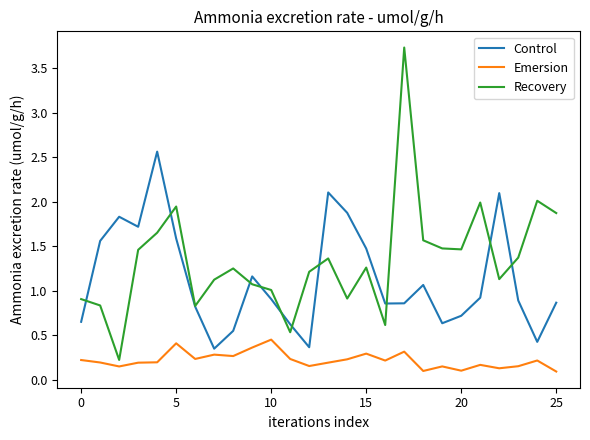

What is the greatest value displayed?

3.7